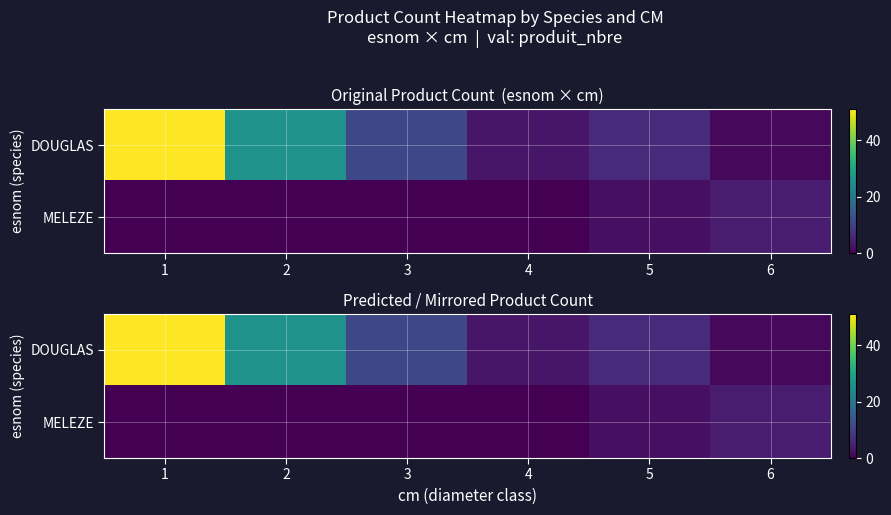

List the series in order of their overall mean, lowest first.

MELEZE, DOUGLAS